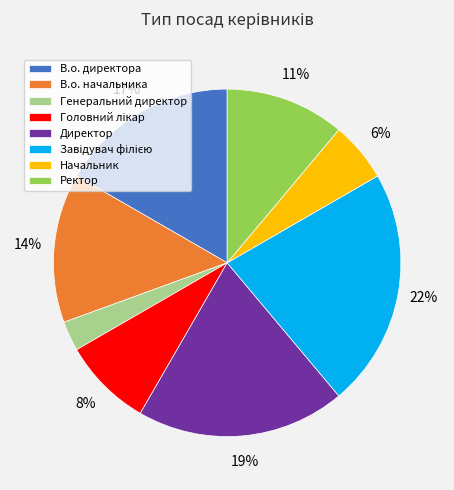

To the nearest percent, what percentage of the pie is Ректор?

11%